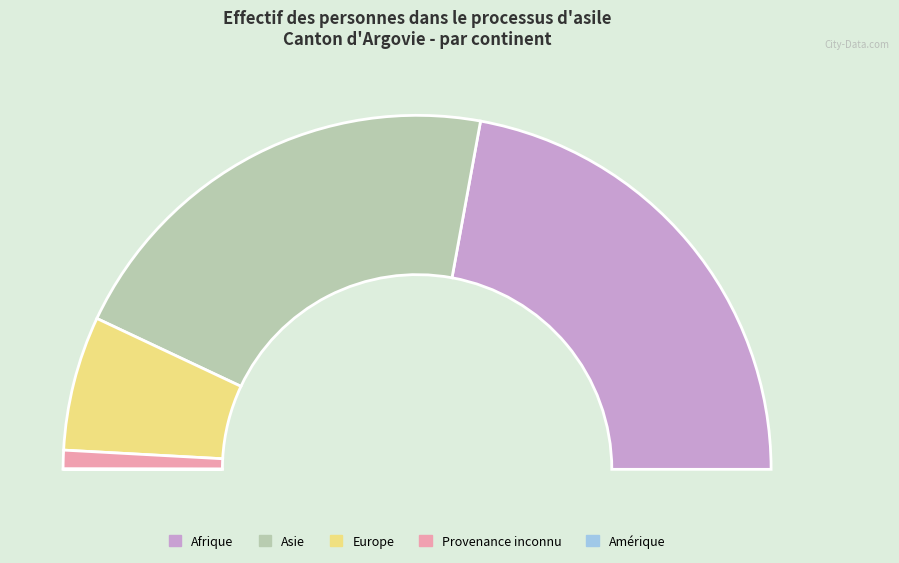

Does Europe represent more than half of the total?

No